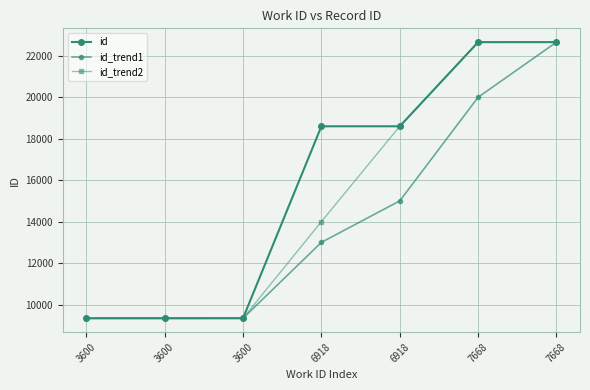

Which category has the lowest value in the id_trend1 series?

3600